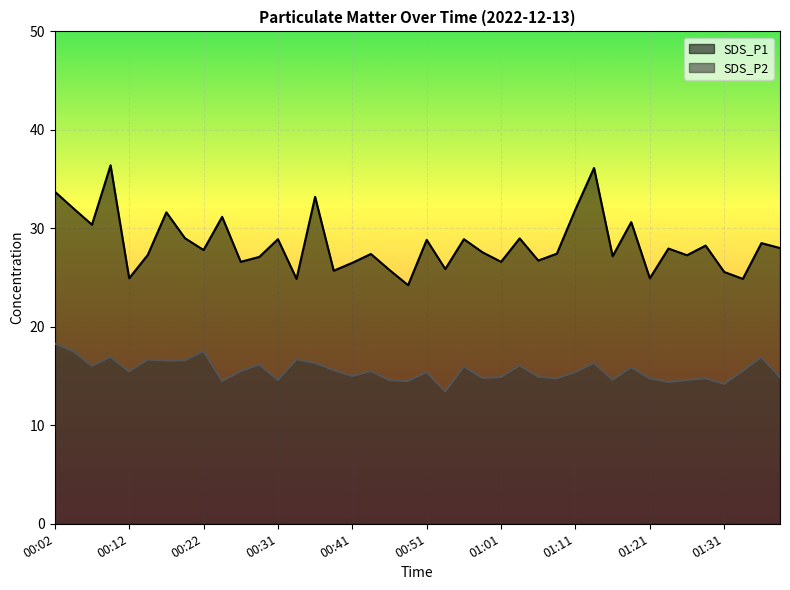

True or false: SDS_P1 and SDS_P2 intersect in this chart.

False